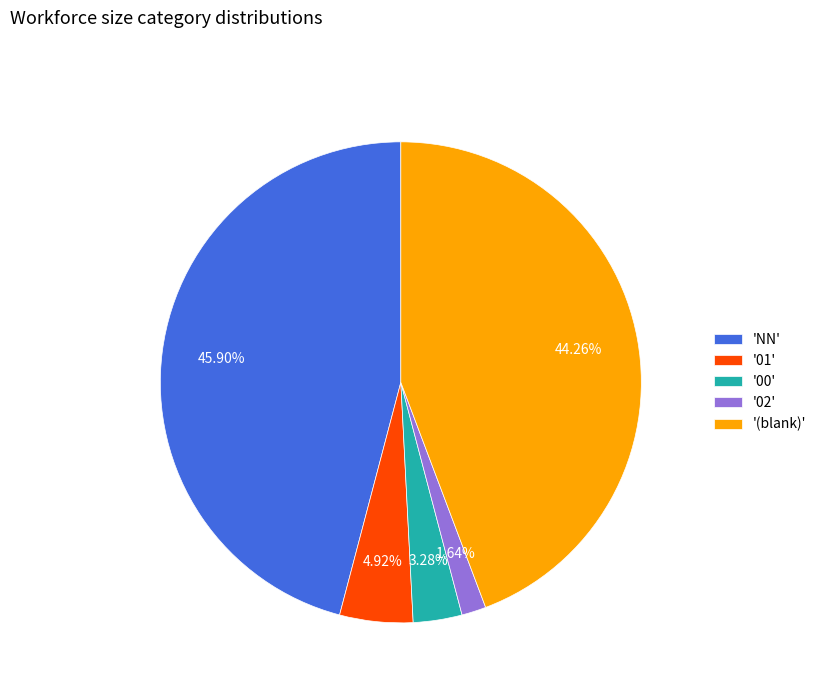

What is the smallest slice in the pie chart?

'02'